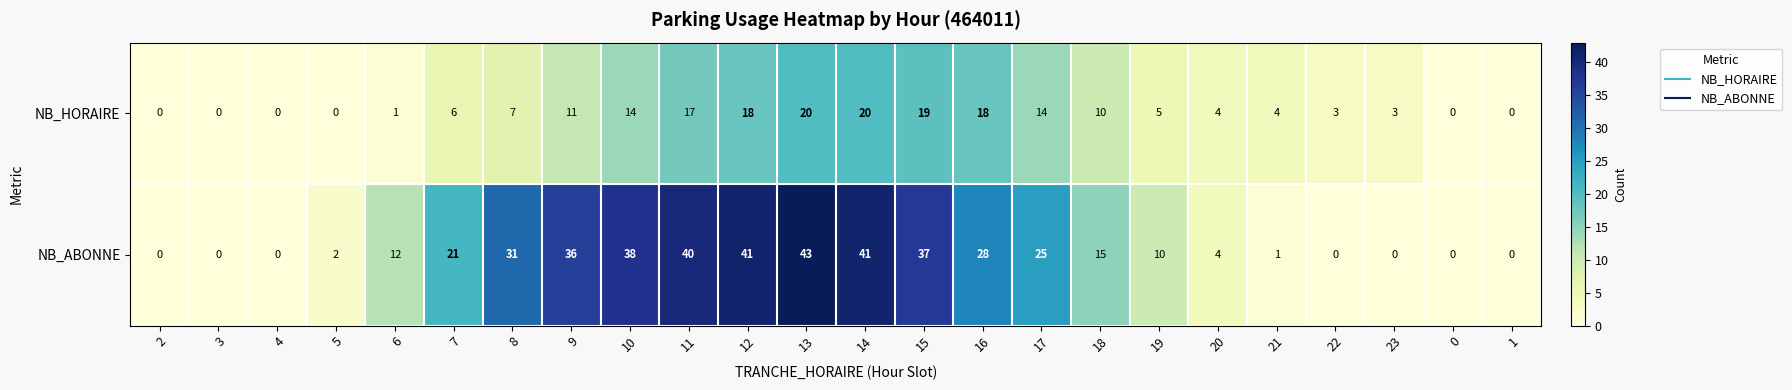

At which category does the chart reach its peak across all series?

13